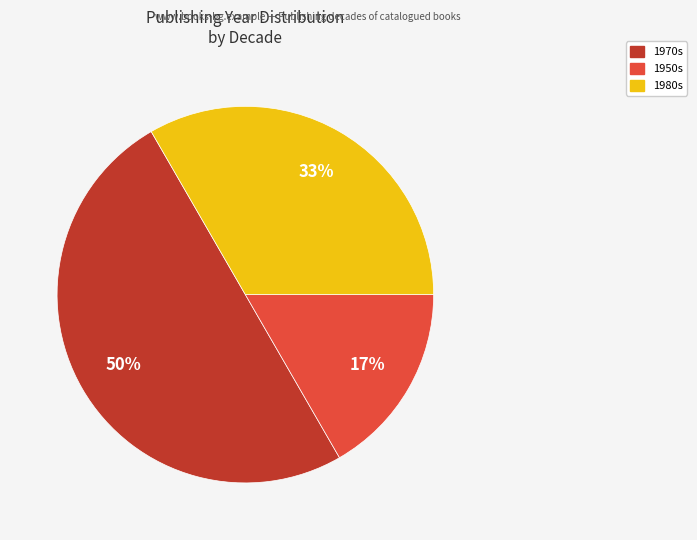

To the nearest percent, what is the difference between the largest and smallest slice percentages?

33%